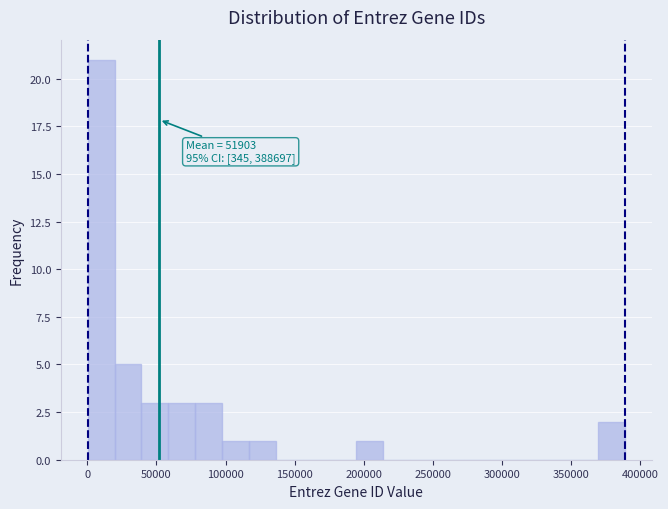

Read against the x-axis, roughly where is the centre of the tallest bar?

10000